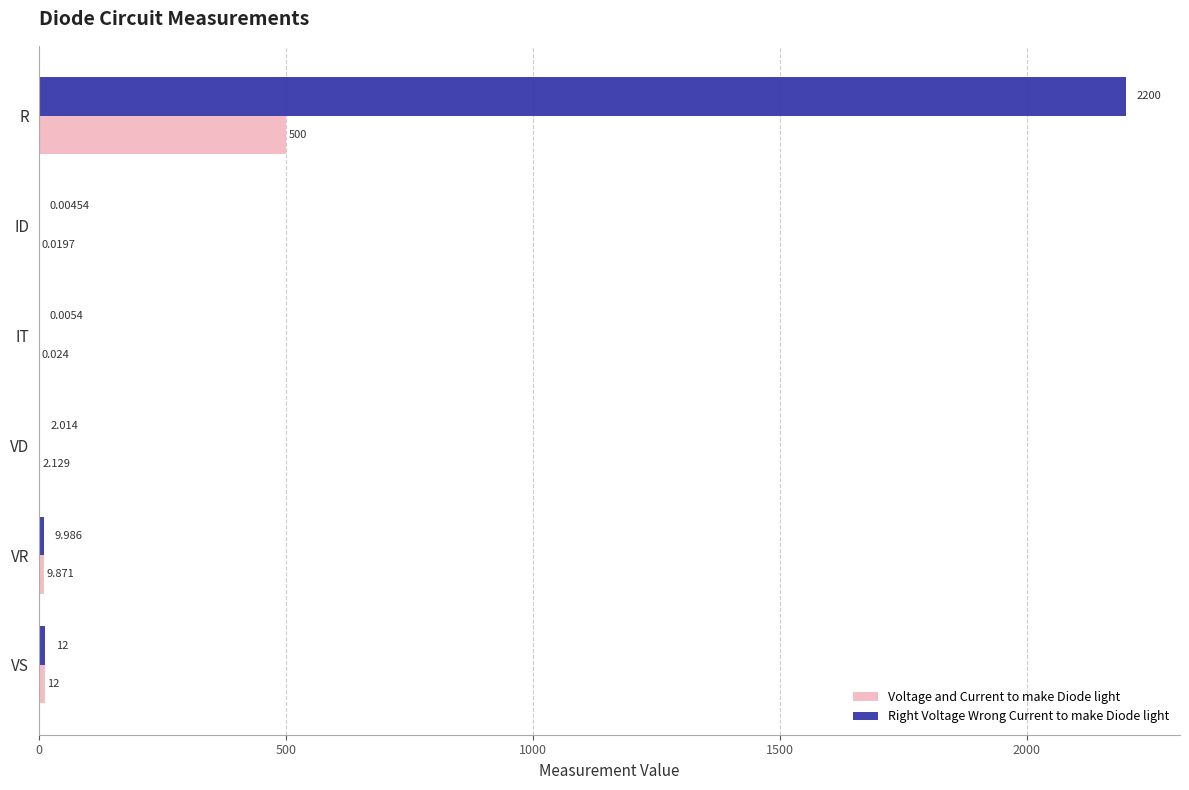

At which category is the sum across all series the highest?

R